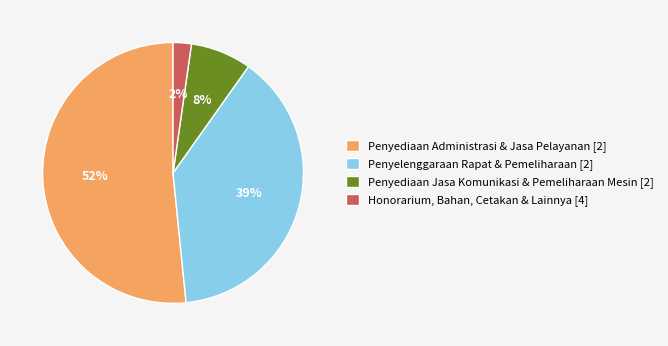

Does Penyediaan Administrasi & Jasa Pelayanan [2] account for over 50% of the chart?

Yes